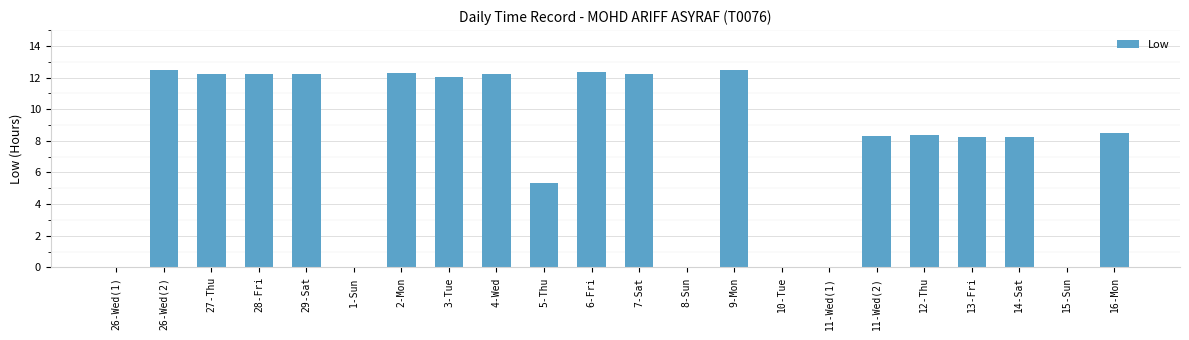

Which has a higher value, 9-Mon or 10-Tue?

9-Mon